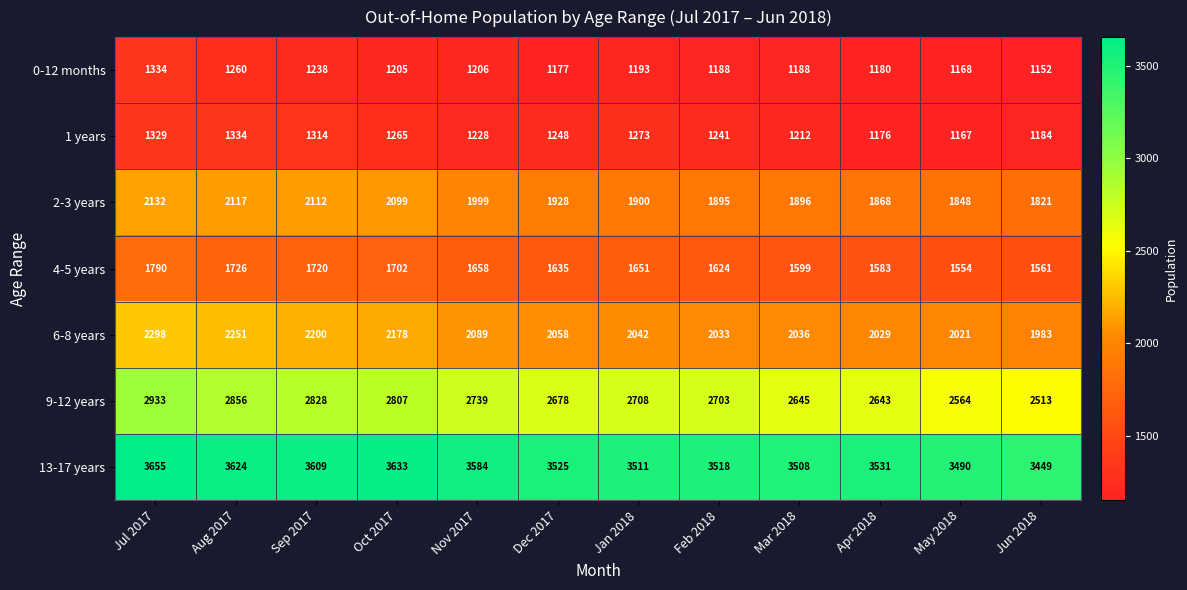

What is the difference between the 2-3 years values at Aug 2017 and Nov 2017?

118